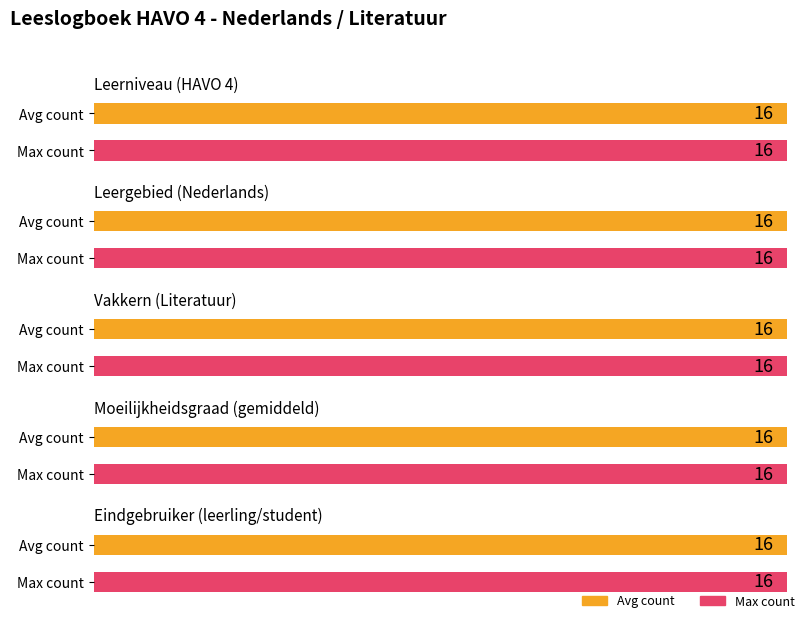

How many series are shown in this chart?

2